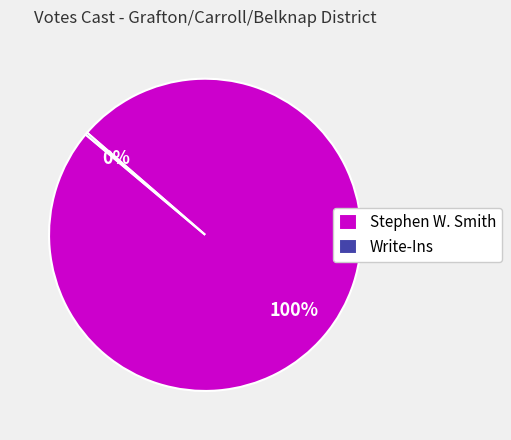

What is the majority slice?

Stephen W. Smith